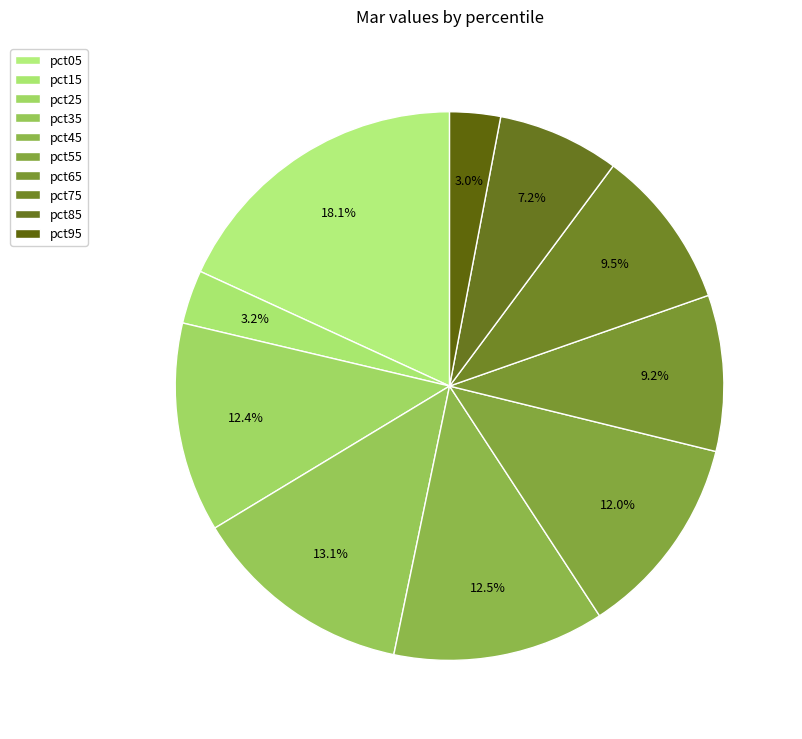

How much of the chart is everything except pct25?

87.6%